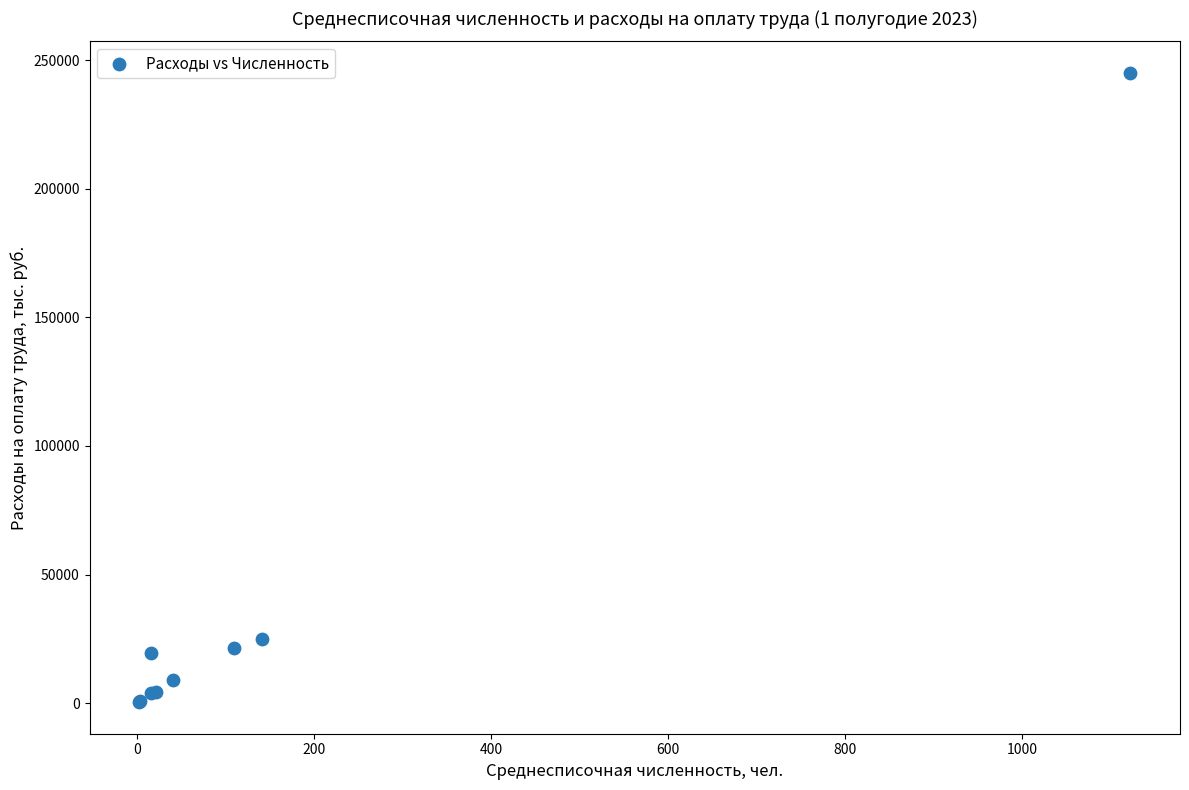

What Y value in the scatter plot is closest to 122684?

24772.5